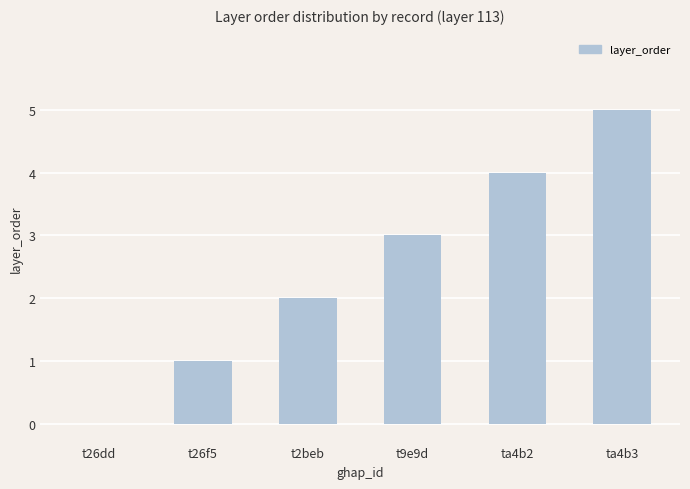

Is it true that the value at t26dd is 2?

False